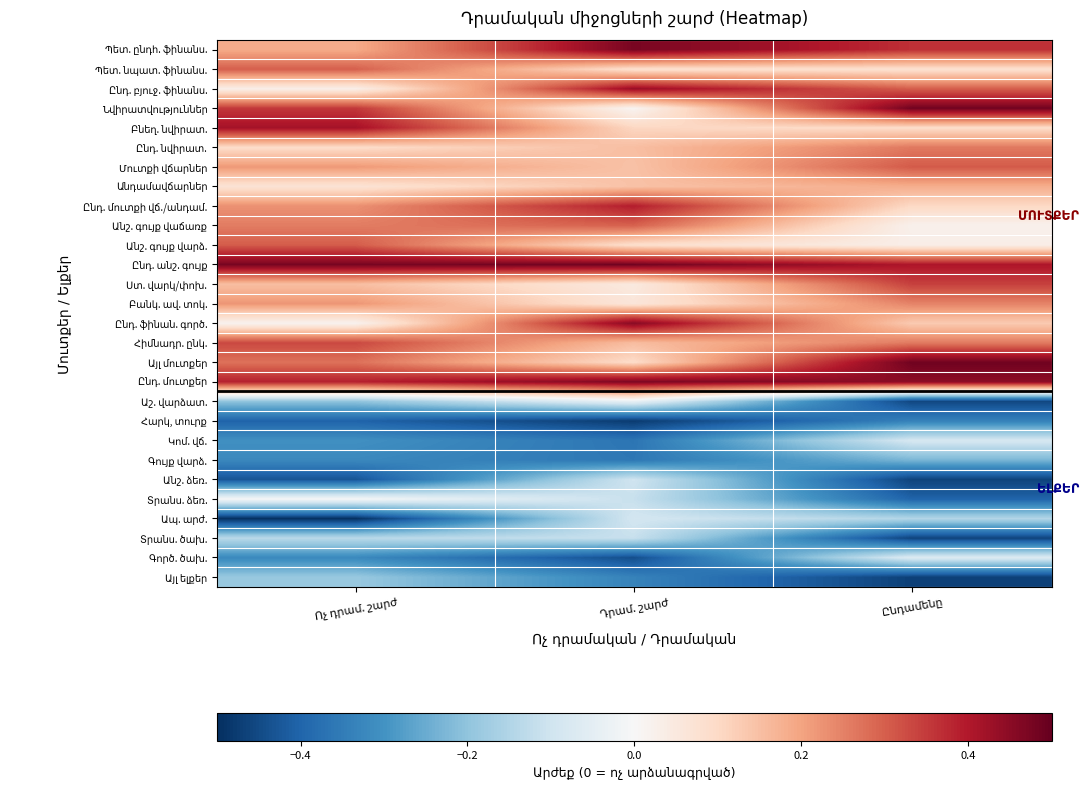

Which series has the largest total across all categories?

Ընդ. անշ. գույք